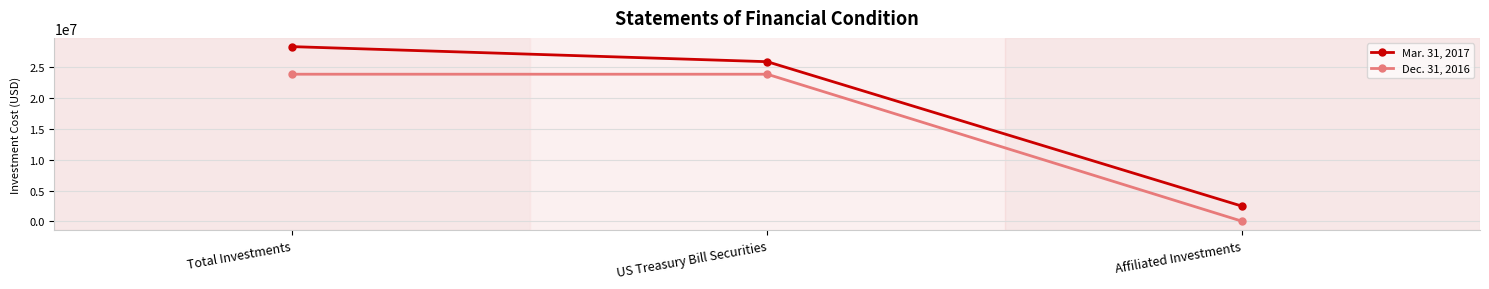

Reading left to right, extract all data points from this chart.

Mar. 31, 2017: Total Investments=28324604	US Treasury Bill Securities=25882105	Affiliated Investments=2442499
Dec. 31, 2016: Total Investments=23852335	US Treasury Bill Securities=23852335	Affiliated Investments=0